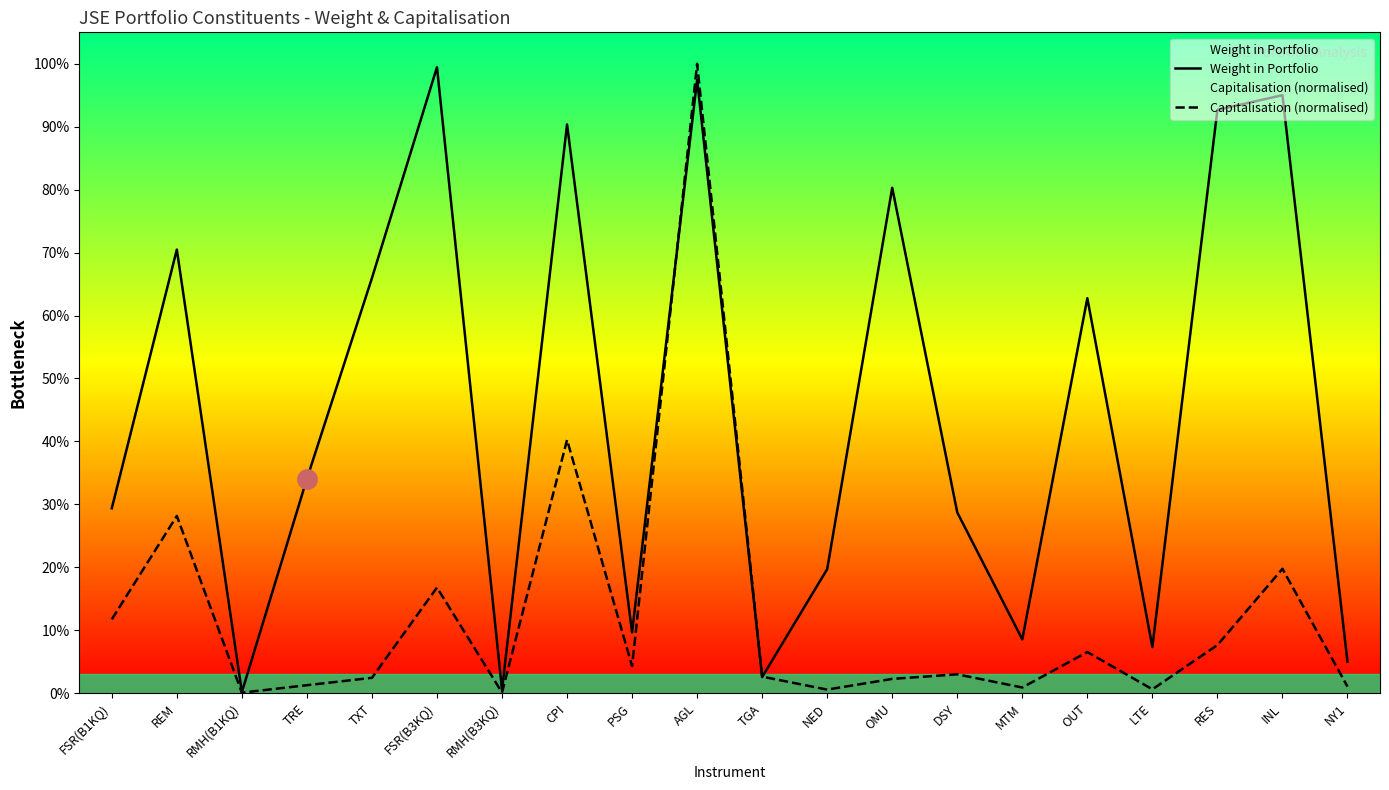

At which category is the sum across all series the highest?

AGL